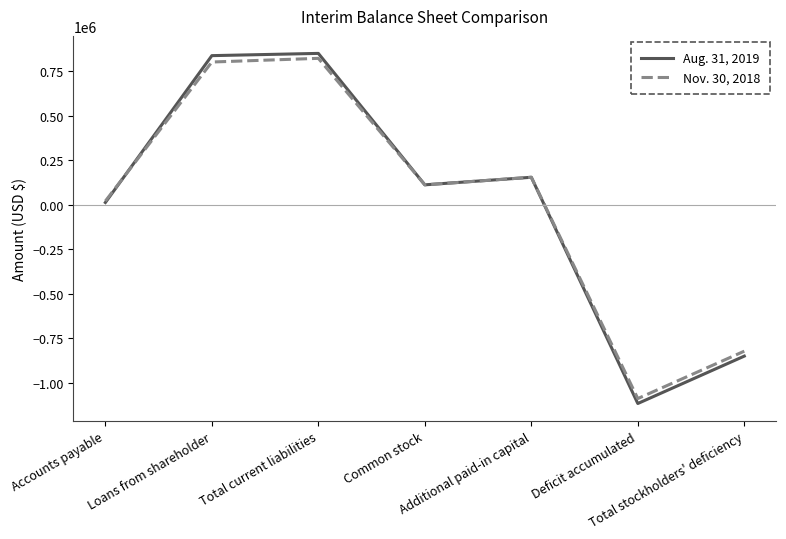

Reading right to left, list all the values displayed in this chart.

Aug. 31, 2019: Total stockholders' deficiency=-850829	Deficit accumulated=-1117294	Additional paid-in capital=154465	Common stock=112000	Total current liabilities=850829	Loans from shareholder=838210	Accounts payable=12619
Nov. 30, 2018: Total stockholders' deficiency=-823048	Deficit accumulated=-1089513	Additional paid-in capital=154465	Common stock=112000	Total current liabilities=823048	Loans from shareholder=802357	Accounts payable=20691